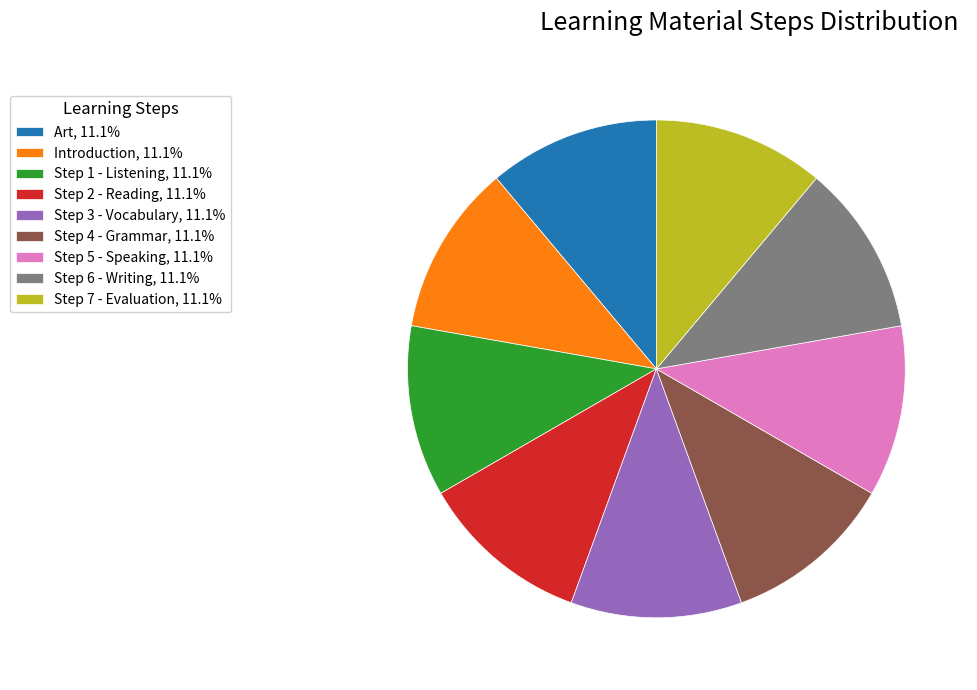

What is the ratio of the value at Step 2 - Reading, 11.1% to the value at Step 5 - Speaking, 11.1%?

1.0